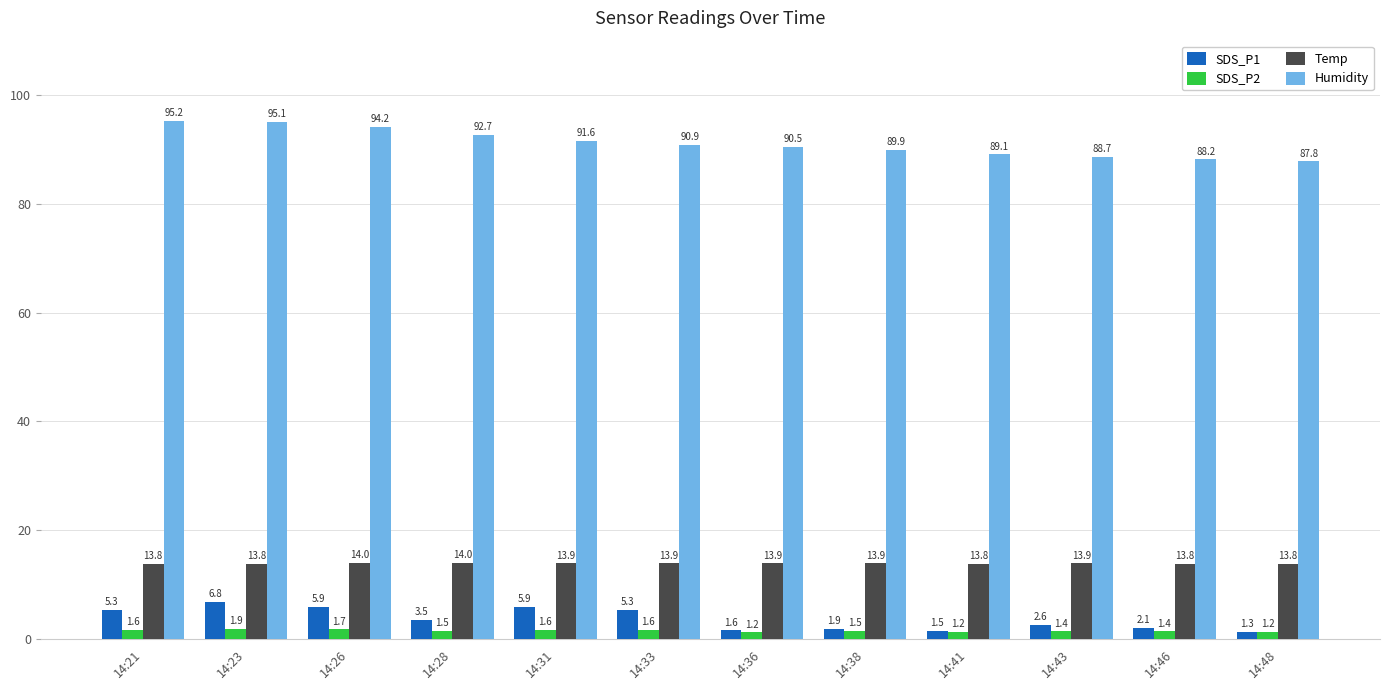

At 14:33, list the series in order from largest to smallest.

Humidity, Temp, SDS_P1, SDS_P2